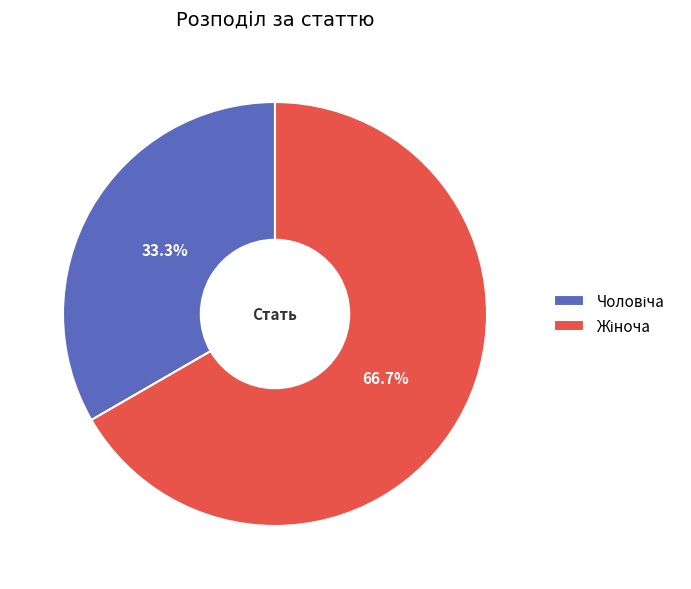

Is there any slice that represents more than half of the pie?

Yes